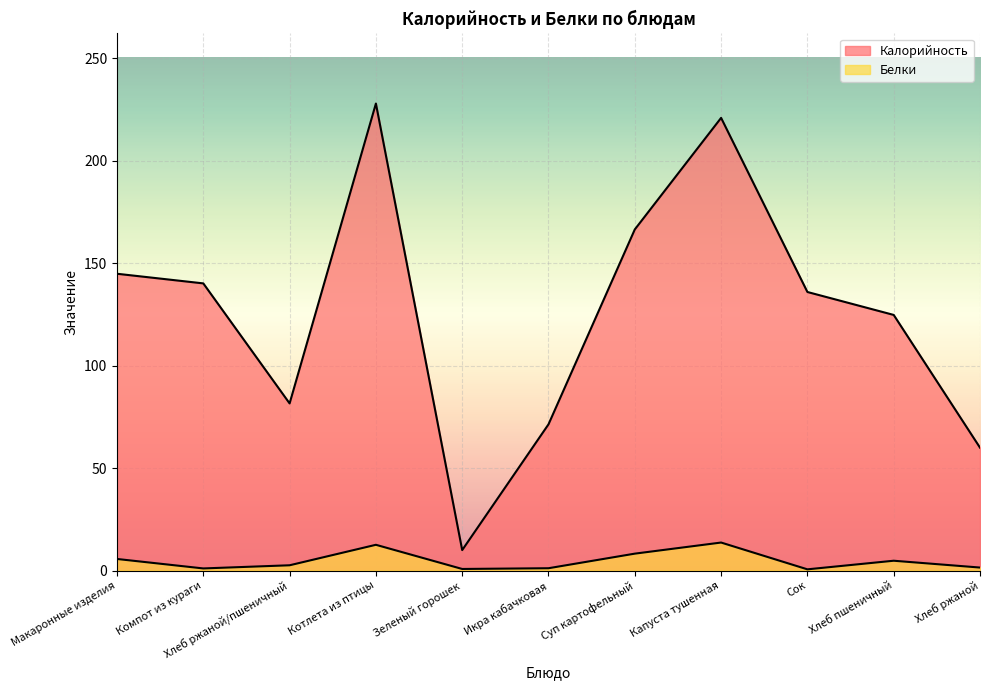

True or false: Белки has a value of 0.1 at Сок.

False